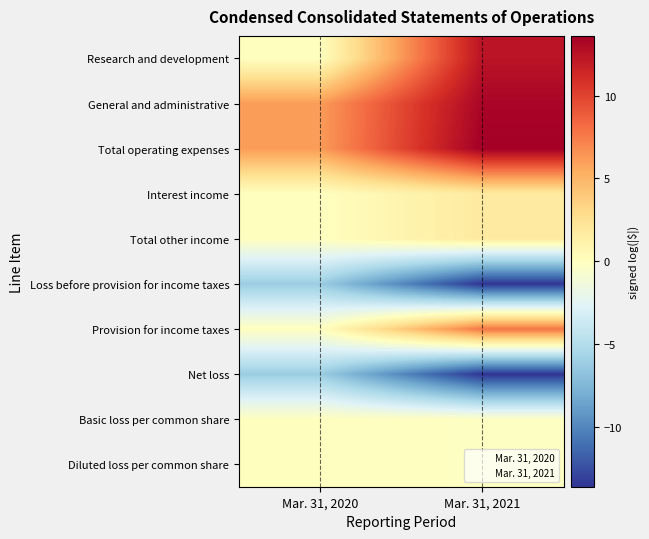

Reading left to right, what are all the values shown in this chart?

Research and development: Mar. 31, 2020=0.0	Mar. 31, 2021=12.4
General and administrative: Mar. 31, 2020=6.2	Mar. 31, 2021=13.2
Total operating expenses: Mar. 31, 2020=6.2	Mar. 31, 2021=13.6
Interest income: Mar. 31, 2020=0.0	Mar. 31, 2021=1.8
Total other income: Mar. 31, 2020=0.0	Mar. 31, 2021=1.8
Loss before provision for income taxes: Mar. 31, 2020=-6.2	Mar. 31, 2021=-13.6
Provision for income taxes: Mar. 31, 2020=0.0	Mar. 31, 2021=7.8
Net loss: Mar. 31, 2020=-6.2	Mar. 31, 2021=-13.6
Basic loss per common share: Mar. 31, 2020=0.0	Mar. 31, 2021=-0.1
Diluted loss per common share: Mar. 31, 2020=0.0	Mar. 31, 2021=-0.1